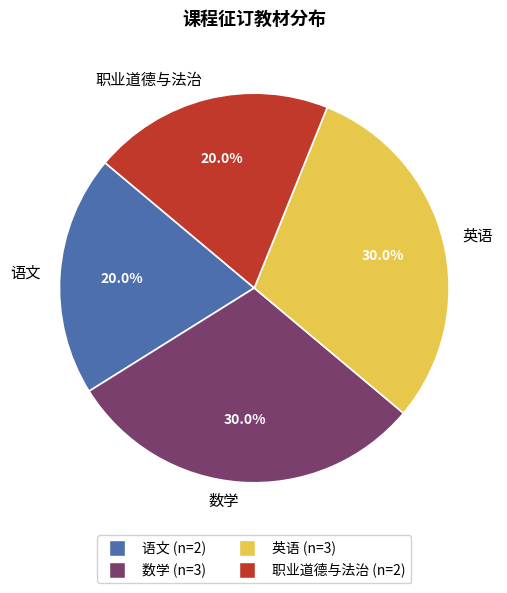

What is the total percentage of 语文 and 数学?

50.0%